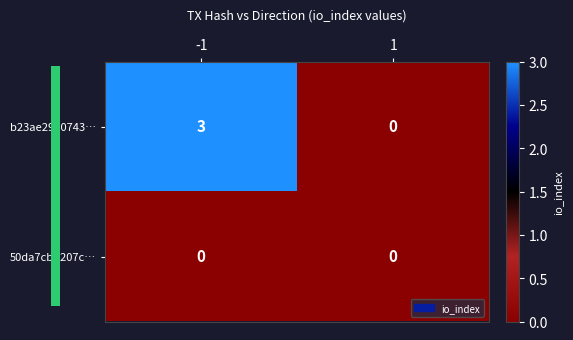

Reading left to right, transcribe all the data shown in this chart.

b23ae29e0743…: 3	0
50da7cbd207c…: 0	0